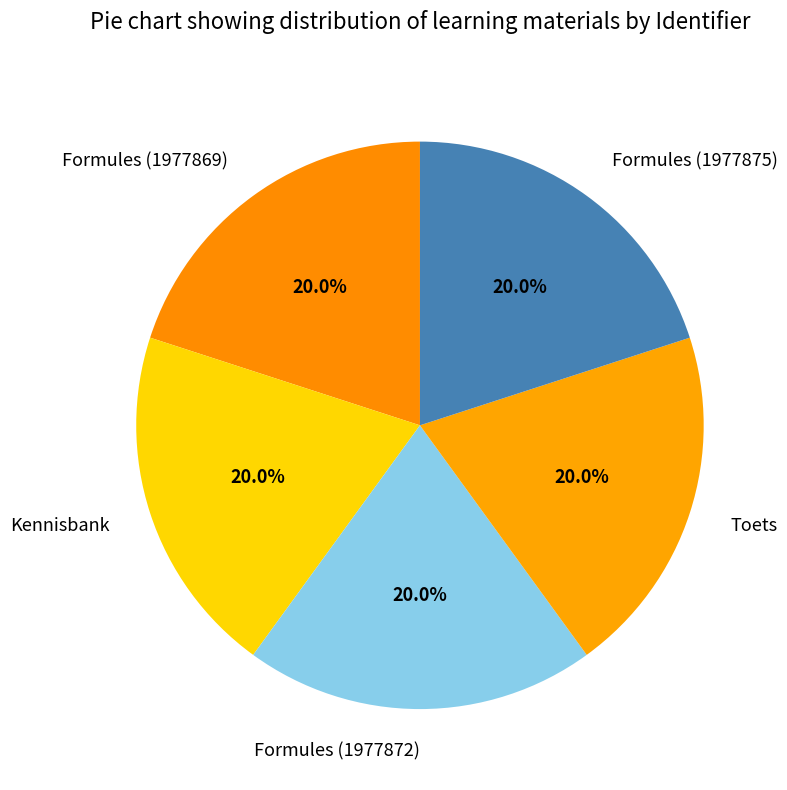

What is the ratio of the value at Kennisbank to the value at Formules (1977869)?

1.0